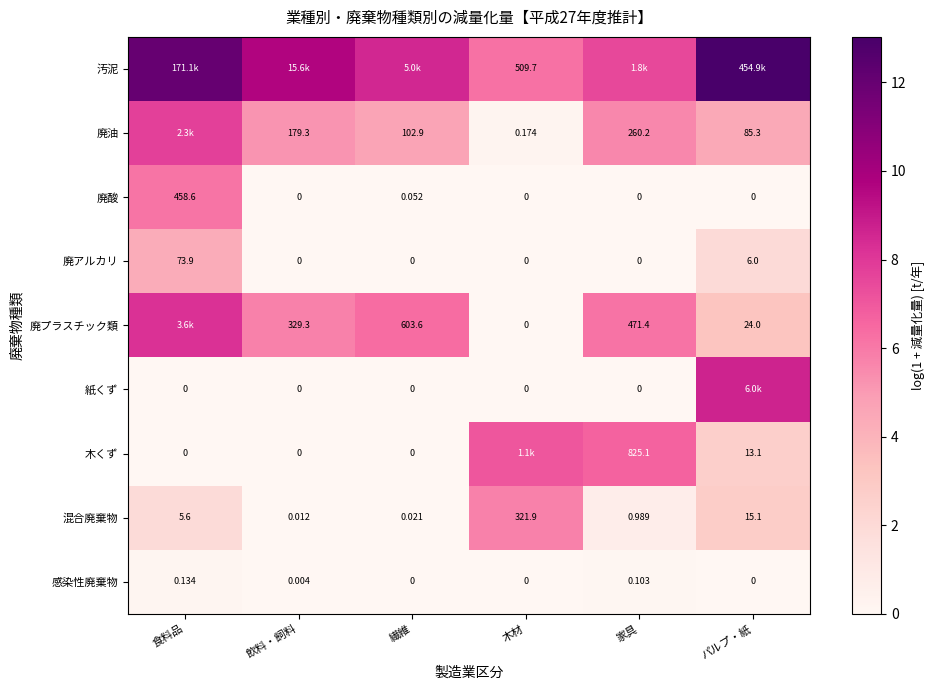

At which label does 感染性廃棄物 reach its peak?

食料品